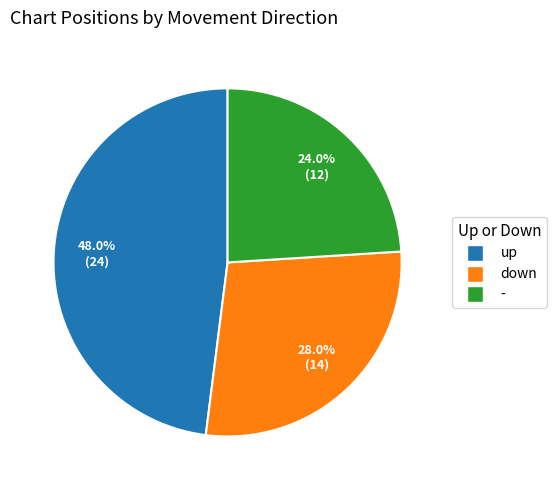

How much of the chart is everything except down?

72.0%